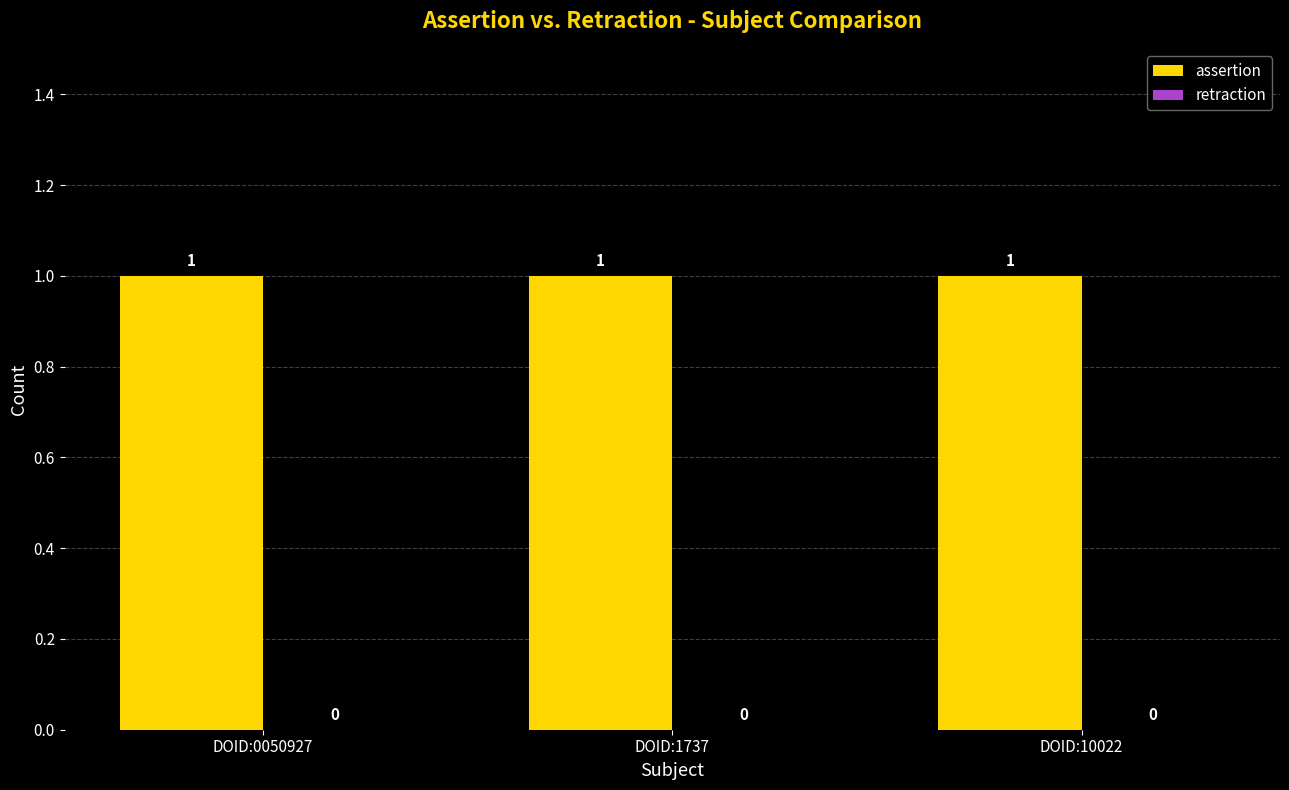

Which category has the highest value across all series?

DOID:0050927